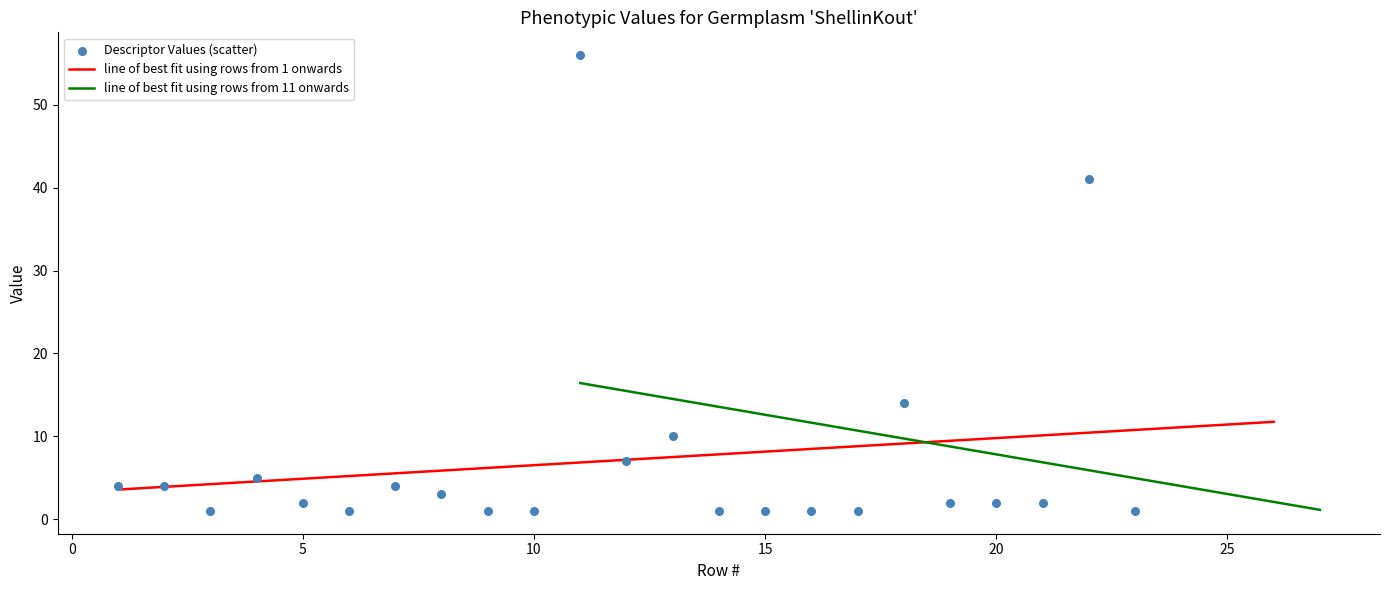

What is the ratio of the value at 9 to the value at 1?

0.2